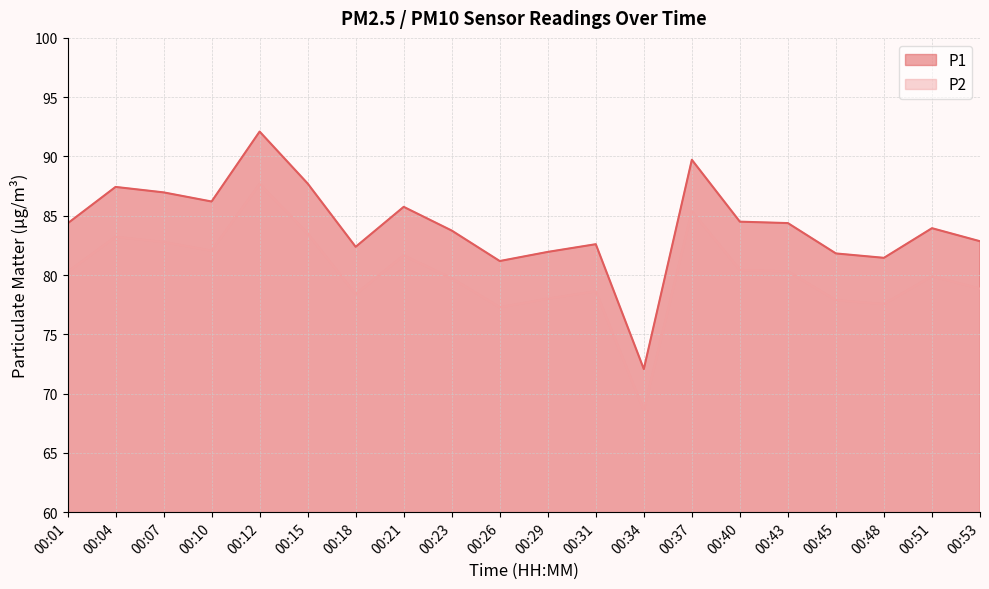

What is the sum of all P2 values?

1602.0